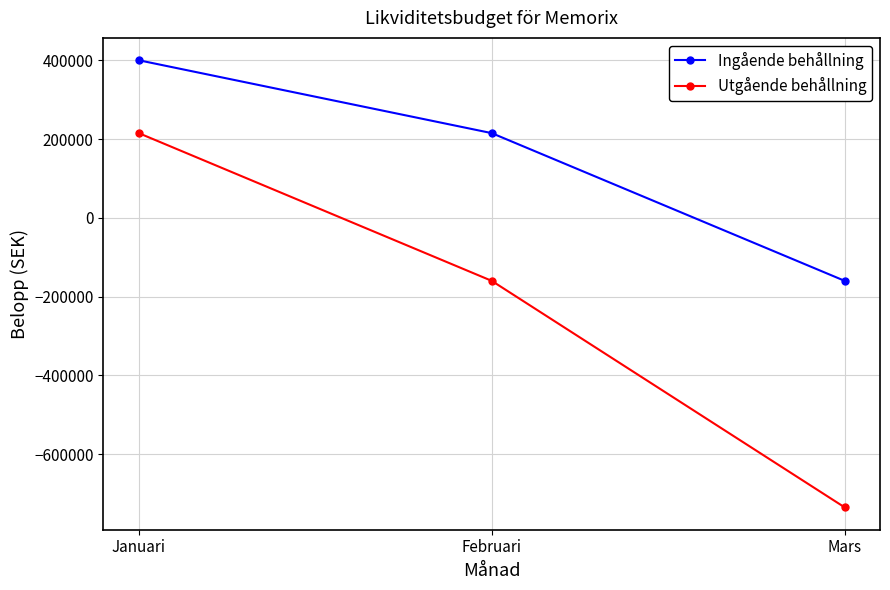

At which category does the chart reach its minimum across all series?

Mars